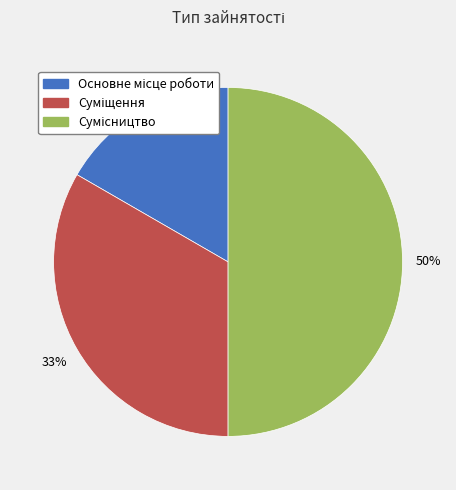

To the nearest percent, what is the difference between the largest and smallest slice percentages?

33%